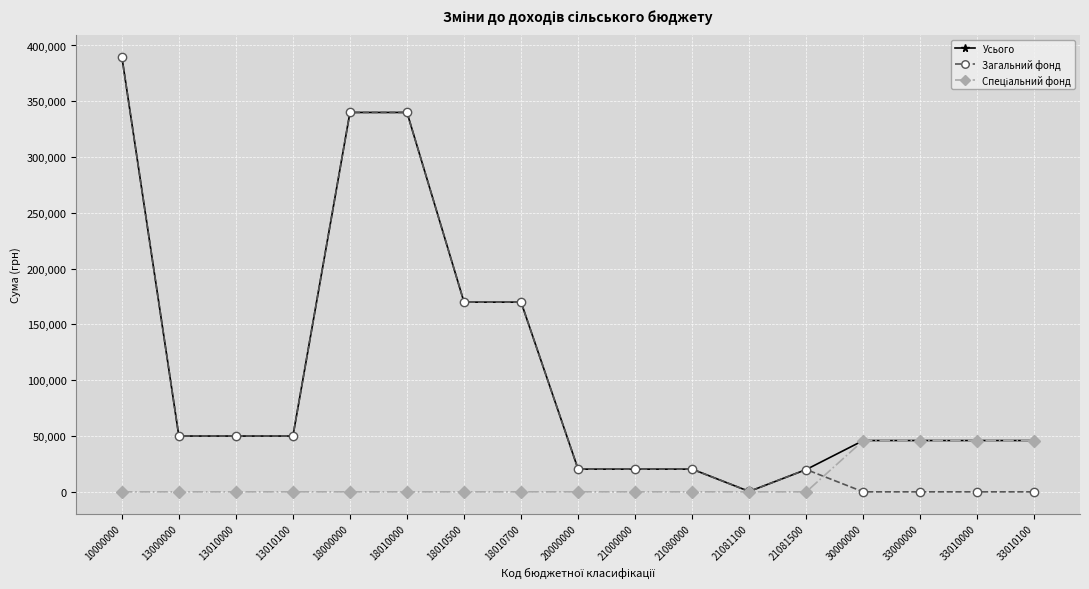

Which series has the widest spread of values?

Загальний фонд